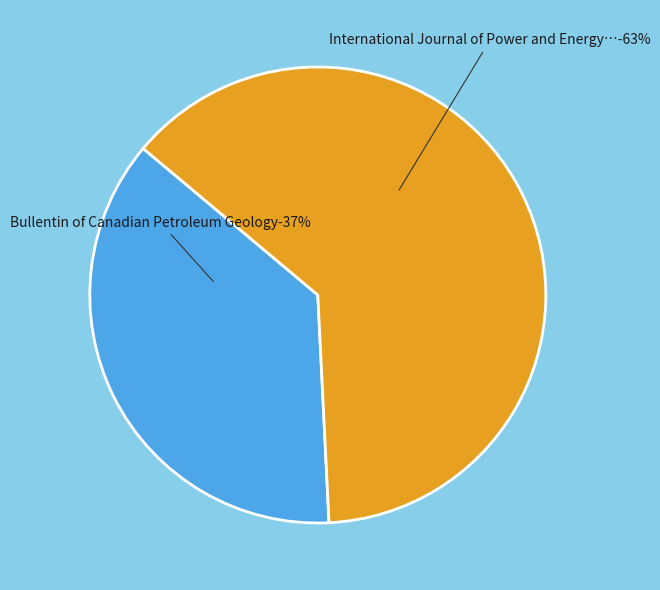

Which slice represents more than half of the pie?

International Journal of Power and Energy